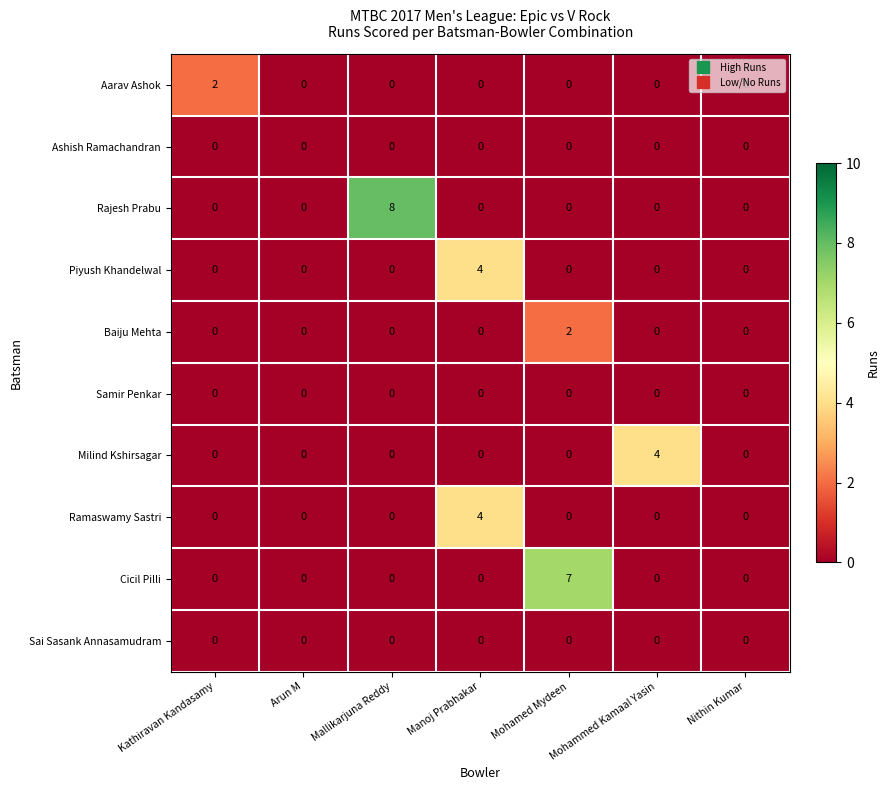

True or false: Piyush Khandelwal has a value of -1 at Nithin Kumar.

False